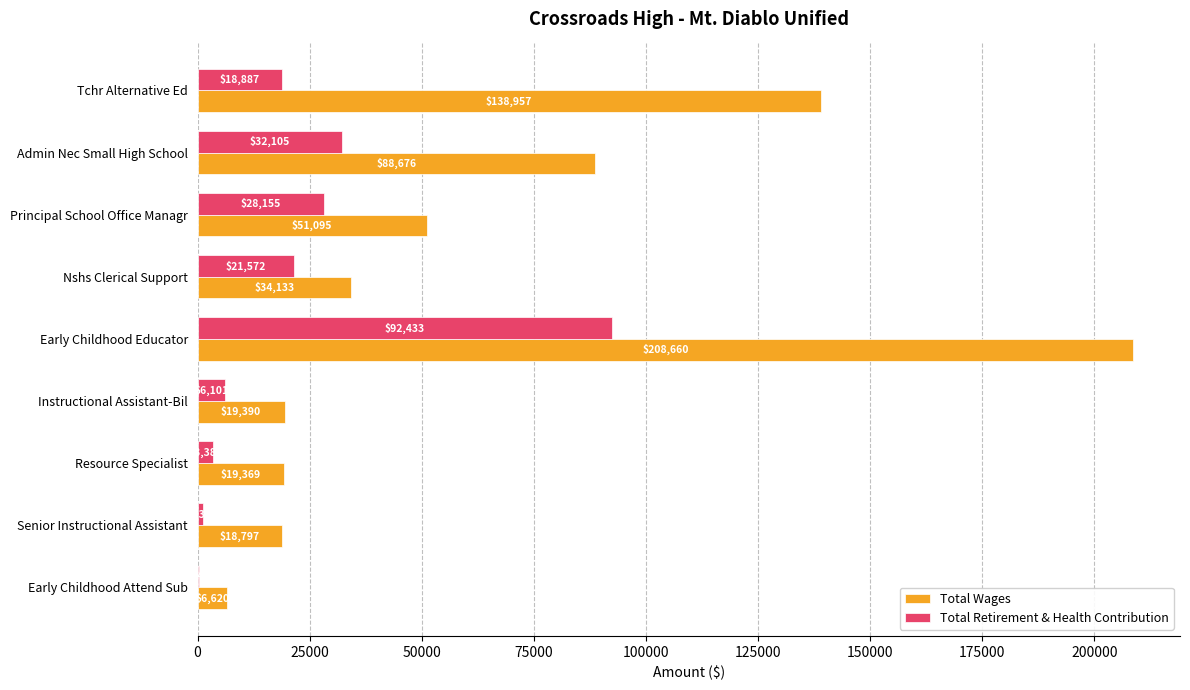

At which category is the sum across all series the highest?

Early Childhood Educator